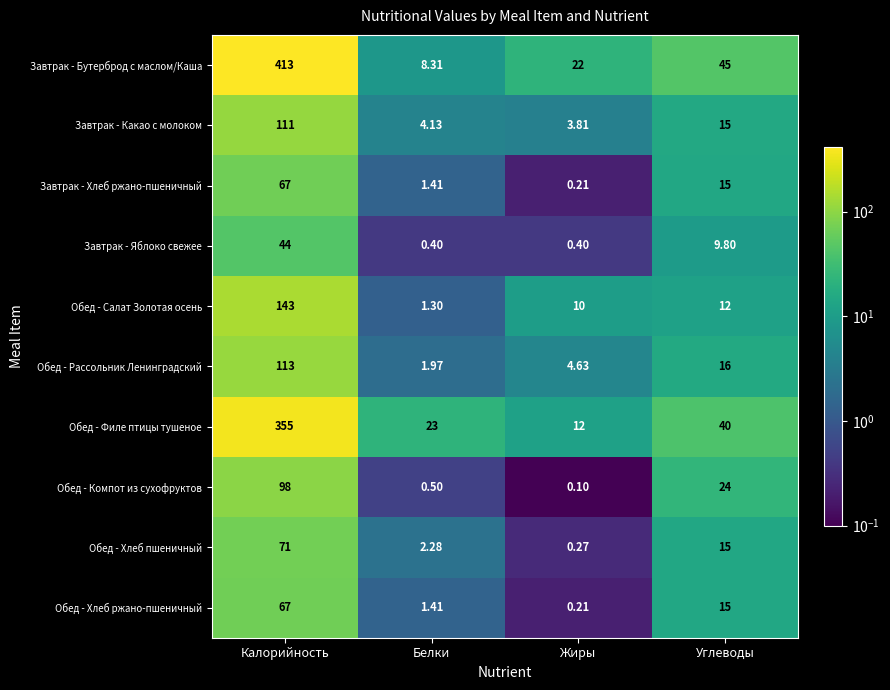

Rank the categories by Завтрак - Бутерброд с маслом/Каша value from highest to lowest.

Калорийность, Углеводы, Жиры, Белки